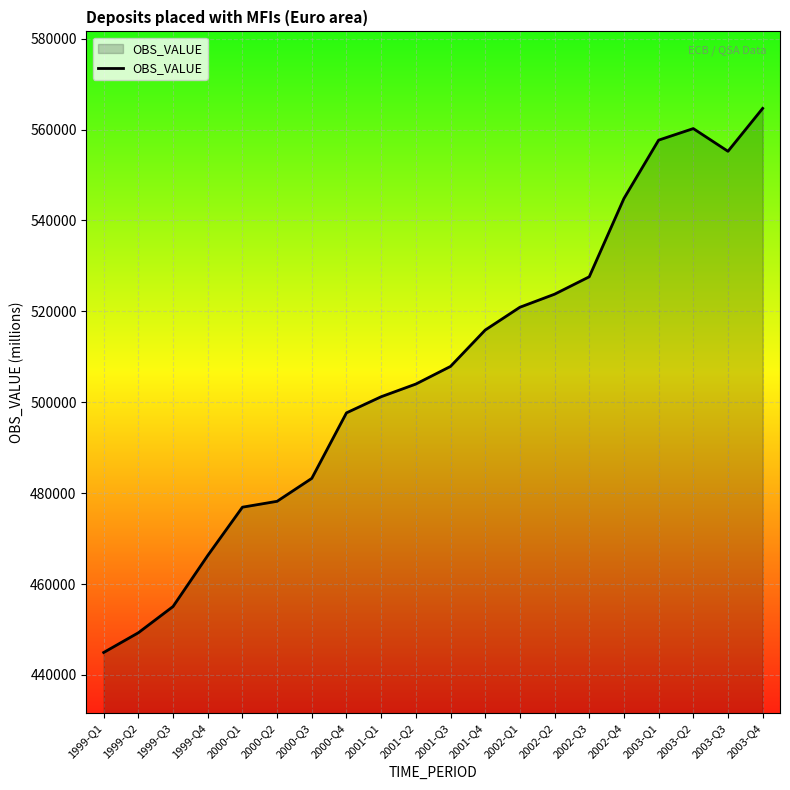

True or false: the data shows 788384.7 at 2001-Q4.

False